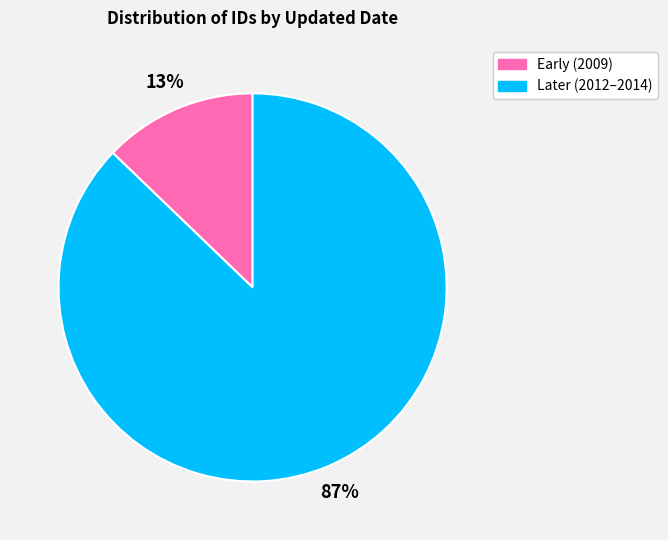

Is there any slice that represents more than half of the pie?

Yes